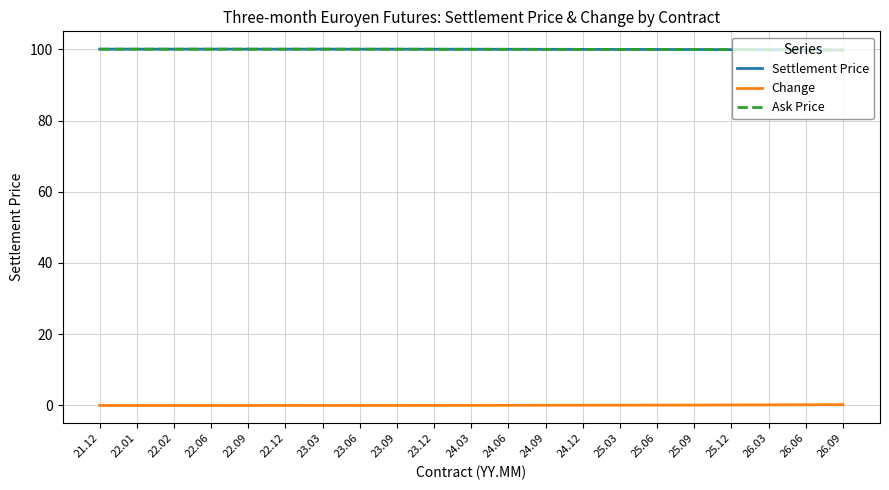

Does the chart have visible grid lines?

Yes